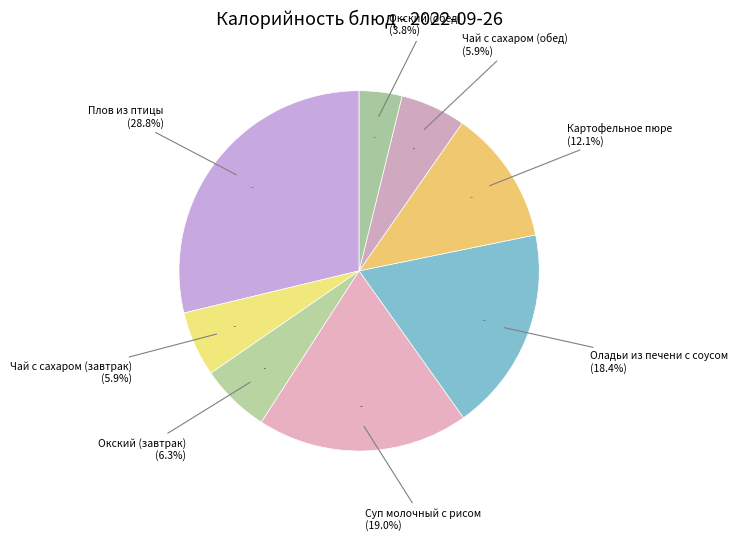

Rank the categories by value from lowest to highest.

Окский (обед), Чай с сахаром (завтрак), Чай с сахаром (обед), Окский (завтрак), Картофельное пюре, Оладьи из печени с соусом, Суп молочный с рисом, Плов из птицы